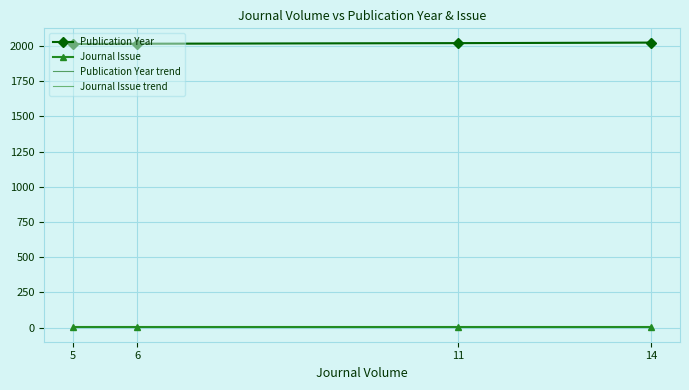

What is the greatest value displayed?

2024